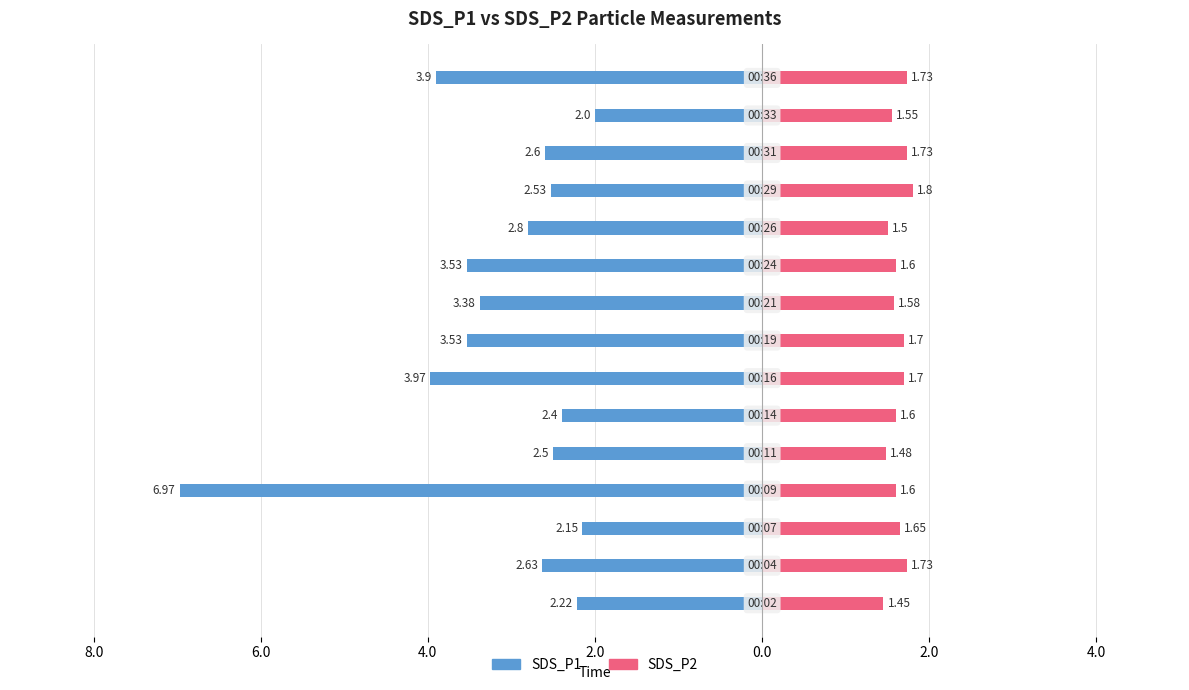

What is the difference between the SDS_P1 values at 6.0 and 13?

1.4